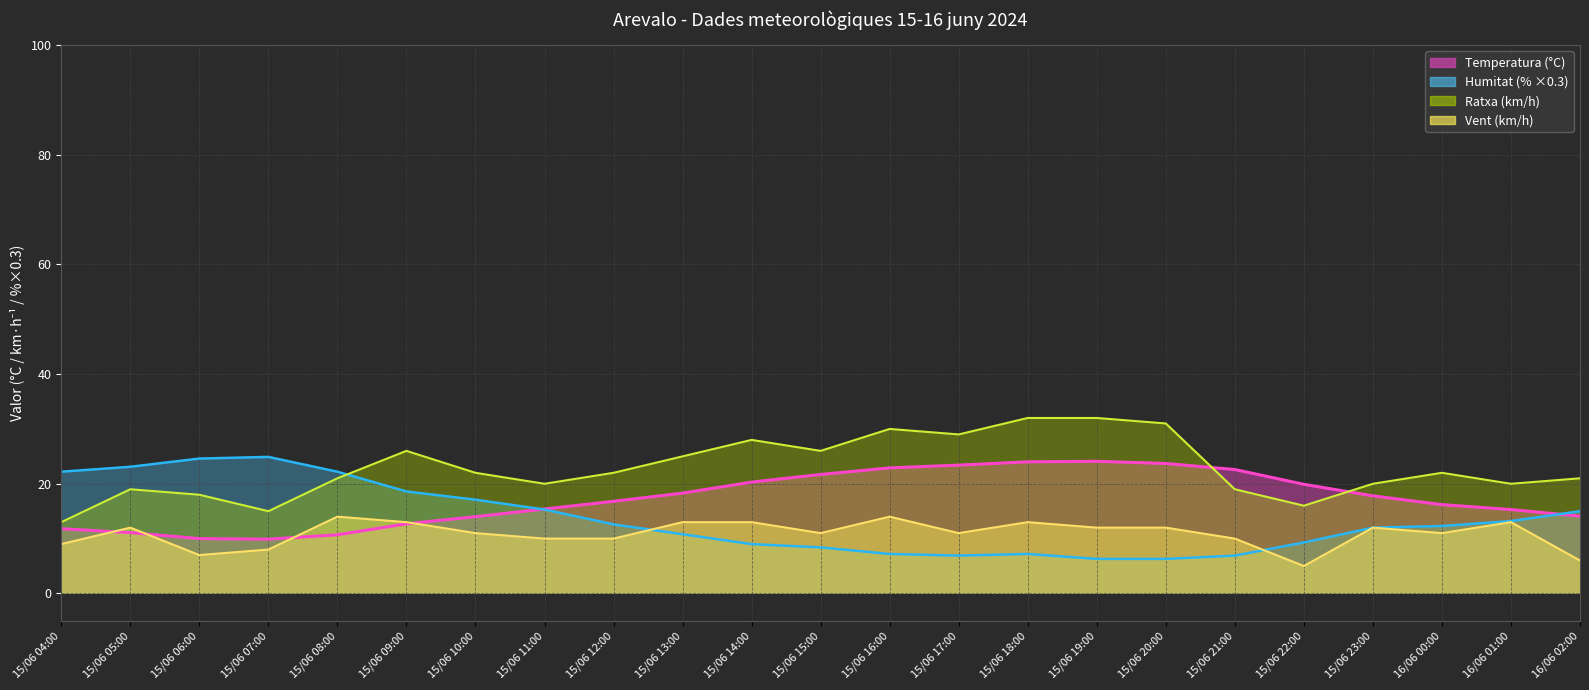

Reading left to right, transcribe all the data shown in this chart.

Temperatura (°C): 15/06 04:00=11.8	15/06 05:00=11.1	15/06 06:00=10.0	15/06 07:00=9.9	15/06 08:00=10.7	15/06 09:00=12.7	15/06 10:00=14.0	15/06 11:00=15.4	15/06 12:00=16.8	15/06 13:00=18.3	15/06 14:00=20.3	15/06 15:00=21.7	15/06 16:00=22.9	15/06 17:00=23.4	15/06 18:00=24.0	15/06 19:00=24.1	15/06 20:00=23.7	15/06 21:00=22.6	15/06 22:00=19.9	15/06 23:00=17.8	16/06 00:00=16.2	16/06 01:00=15.3	16/06 02:00=14.1
Humitat (%): 15/06 04:00=22.2	15/06 05:00=23.1	15/06 06:00=24.6	15/06 07:00=24.9	15/06 08:00=22.2	15/06 09:00=18.6	15/06 10:00=17.1	15/06 11:00=15.3	15/06 12:00=12.6	15/06 13:00=10.8	15/06 14:00=9.0	15/06 15:00=8.4	15/06 16:00=7.2	15/06 17:00=6.9	15/06 18:00=7.2	15/06 19:00=6.3	15/06 20:00=6.3	15/06 21:00=6.9	15/06 22:00=9.3	15/06 23:00=12.0	16/06 00:00=12.3	16/06 01:00=13.2	16/06 02:00=15.0
Velocitat del vent (km/h): 15/06 04:00=9.0	15/06 05:00=12.0	15/06 06:00=7.0	15/06 07:00=8.0	15/06 08:00=14.0	15/06 09:00=13.0	15/06 10:00=11.0	15/06 11:00=10.0	15/06 12:00=10.0	15/06 13:00=13.0	15/06 14:00=13.0	15/06 15:00=11.0	15/06 16:00=14.0	15/06 17:00=11.0	15/06 18:00=13.0	15/06 19:00=12.0	15/06 20:00=12.0	15/06 21:00=10.0	15/06 22:00=5.0	15/06 23:00=12.0	16/06 00:00=11.0	16/06 01:00=13.0	16/06 02:00=6.0
Ratxa (km/h): 15/06 04:00=13.0	15/06 05:00=19.0	15/06 06:00=18.0	15/06 07:00=15.0	15/06 08:00=21.0	15/06 09:00=26.0	15/06 10:00=22.0	15/06 11:00=20.0	15/06 12:00=22.0	15/06 13:00=25.0	15/06 14:00=28.0	15/06 15:00=26.0	15/06 16:00=30.0	15/06 17:00=29.0	15/06 18:00=32.0	15/06 19:00=32.0	15/06 20:00=31.0	15/06 21:00=19.0	15/06 22:00=16.0	15/06 23:00=20.0	16/06 00:00=22.0	16/06 01:00=20.0	16/06 02:00=21.0